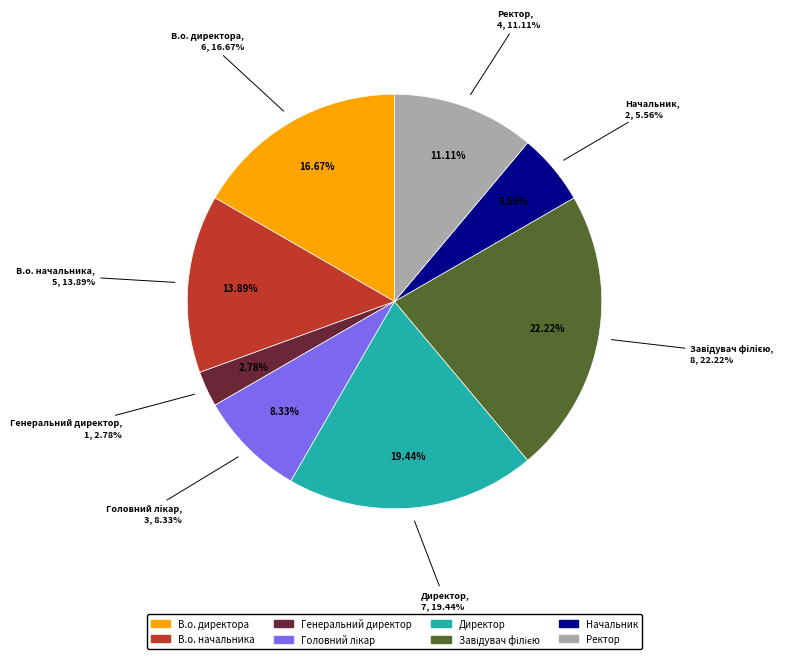

True or false: Генеральний директор accounts for 3% of the total.

True